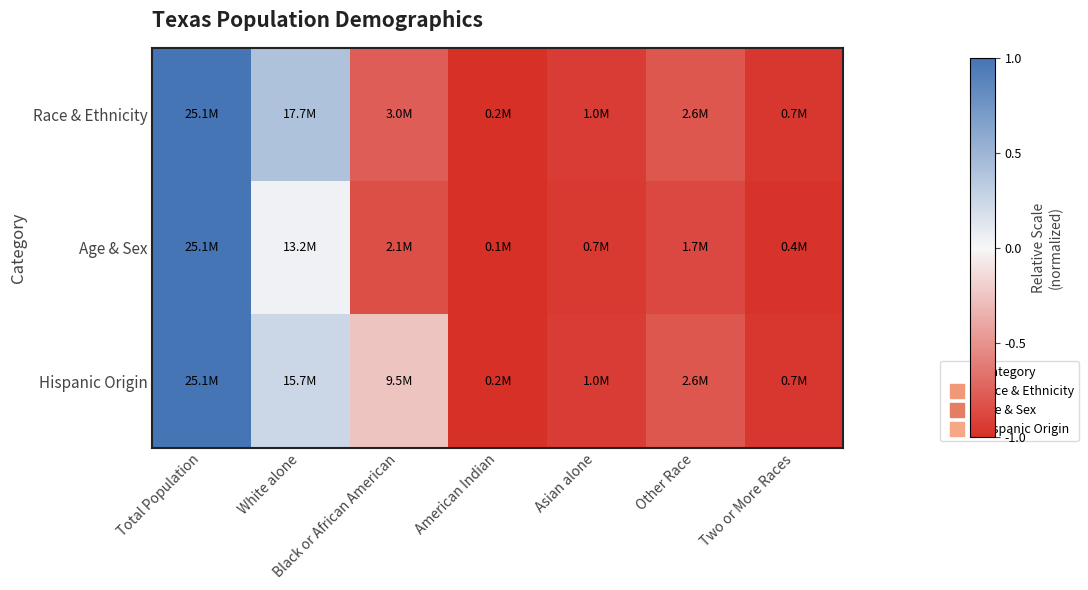

List the series in order of their overall mean, lowest first.

Age & Sex, Race & Ethnicity, Hispanic Origin